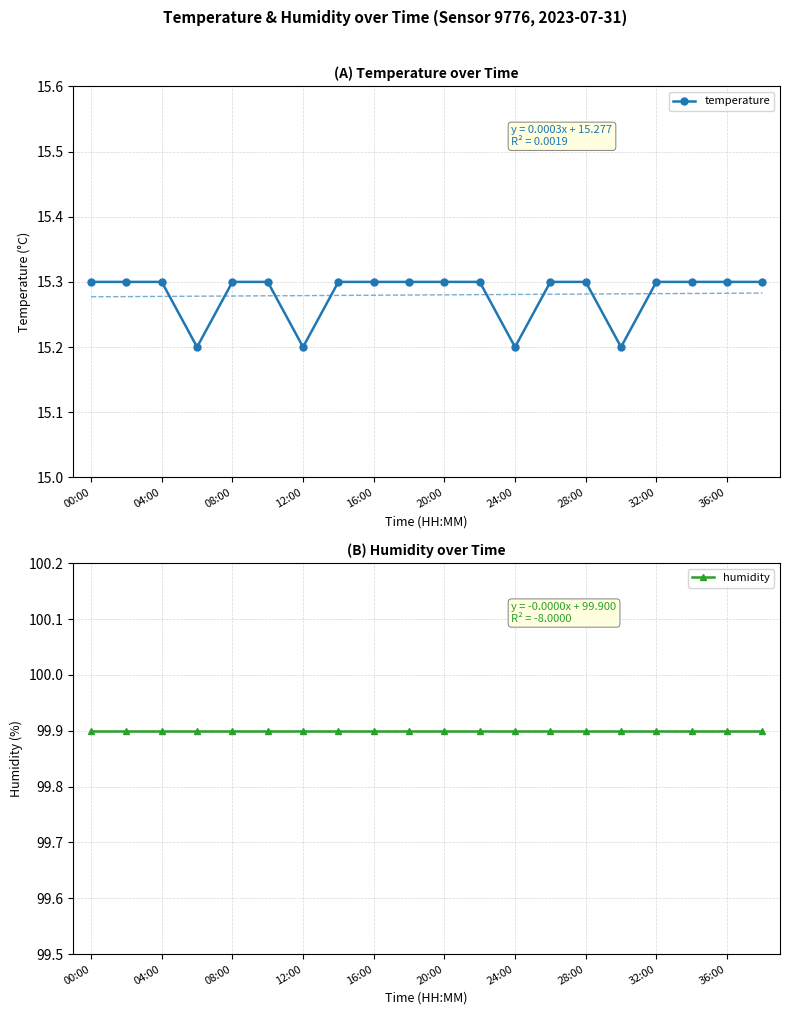

Count the temperature values in the range 15 to 16.

20